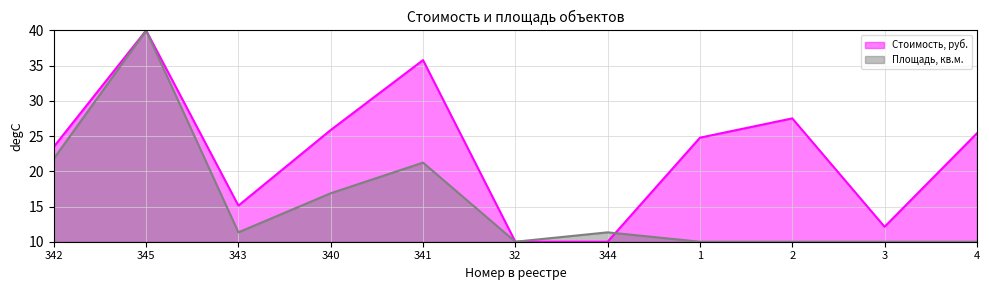

What is the difference between the maximum and minimum values in the Площадь, кв.м. series?

30.0